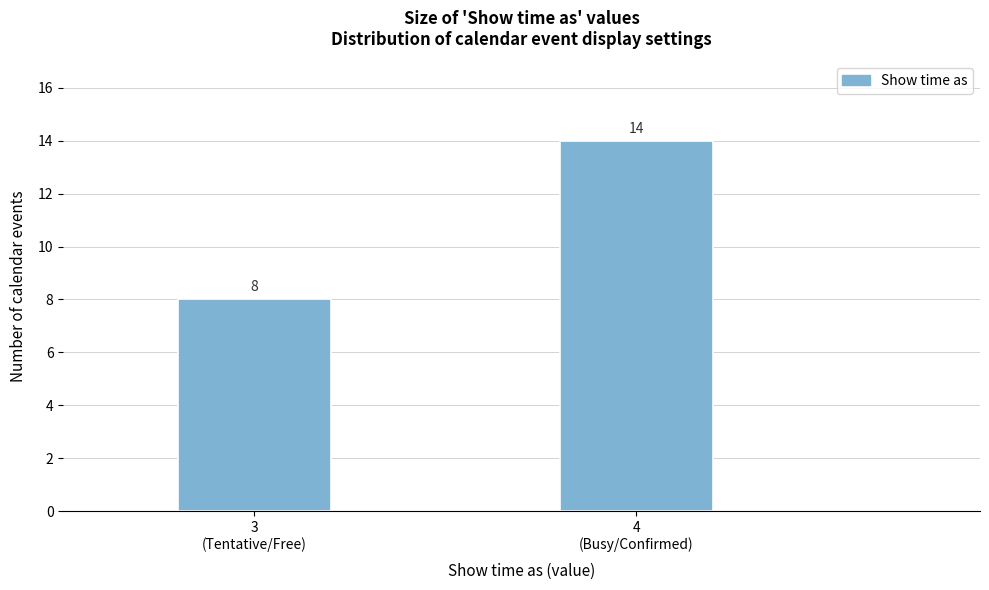

Reading left to right, transcribe all the data shown in this chart.

8	14